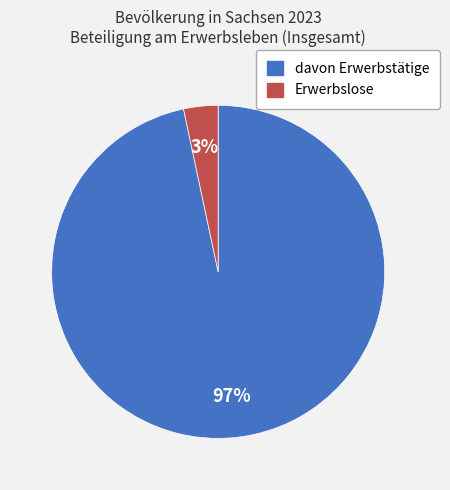

Is the sum of davon Erwerbstätige and Erwerbslose greater than half?

Yes